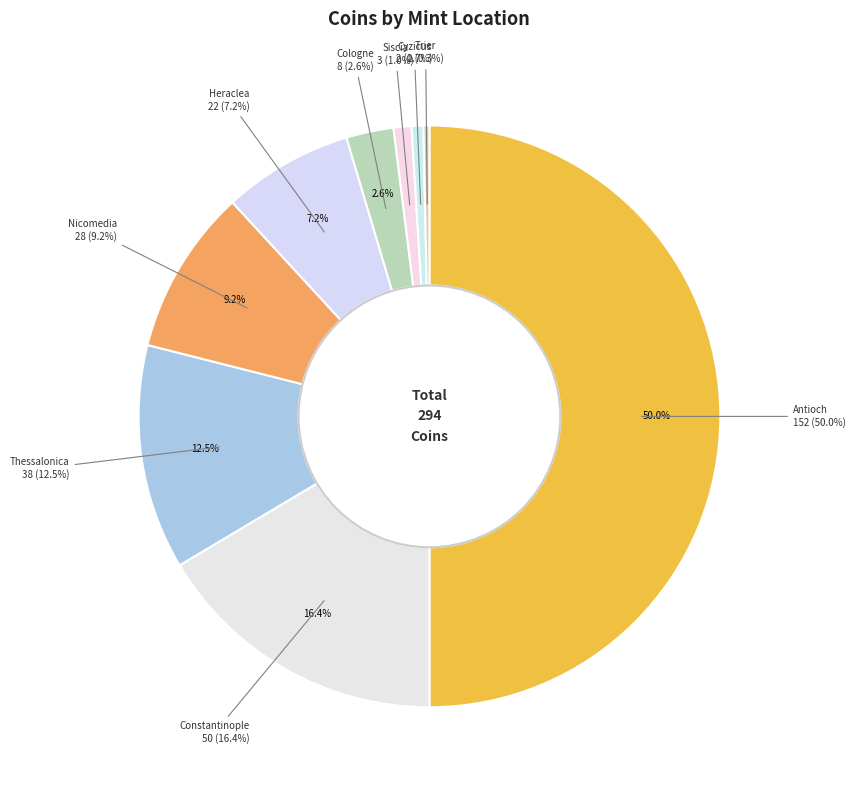

Is it true that Cyzicus is 13% of the pie?

False